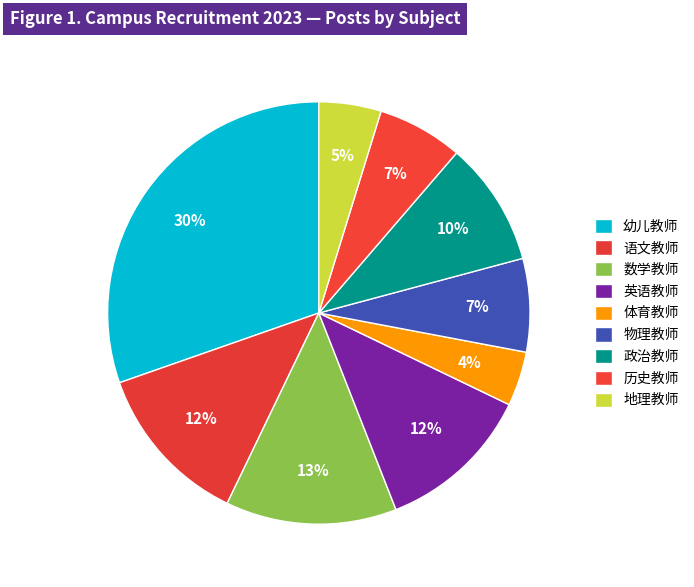

How many segments does this pie chart have?

9